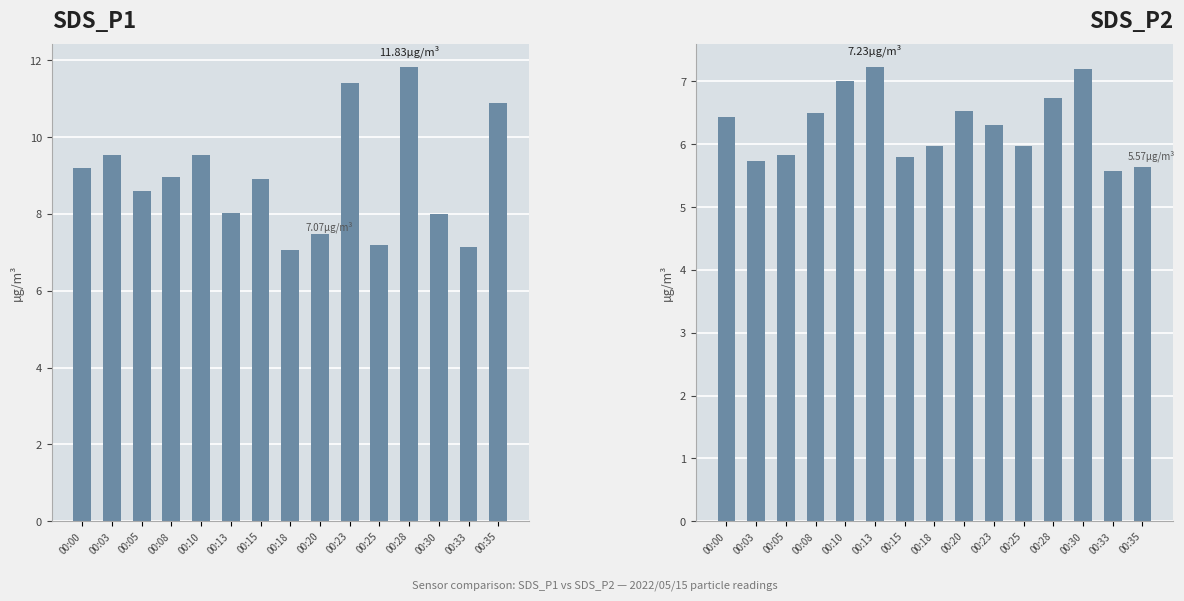

The value of SDS_P2 at 00:20 is 4.2. True or false?

False